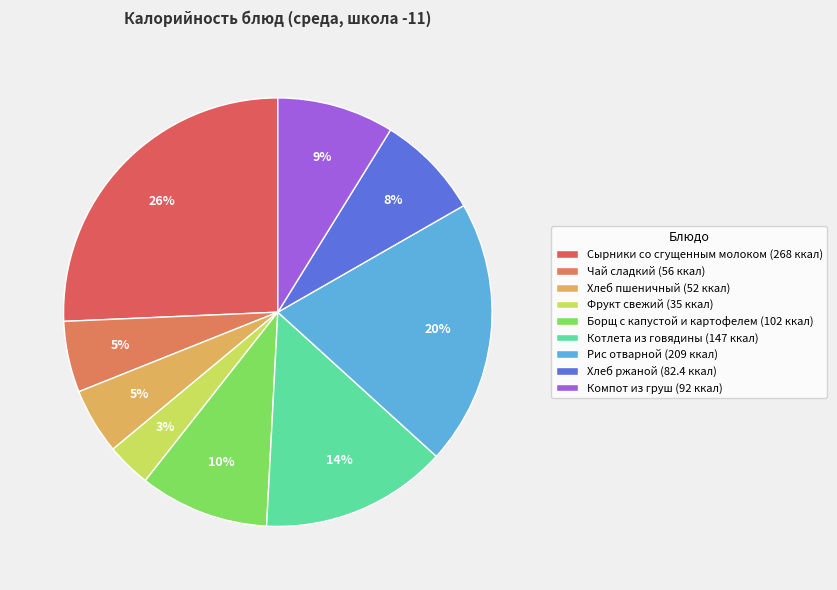

What portion of the pie excludes Рис отварной?

80.0%